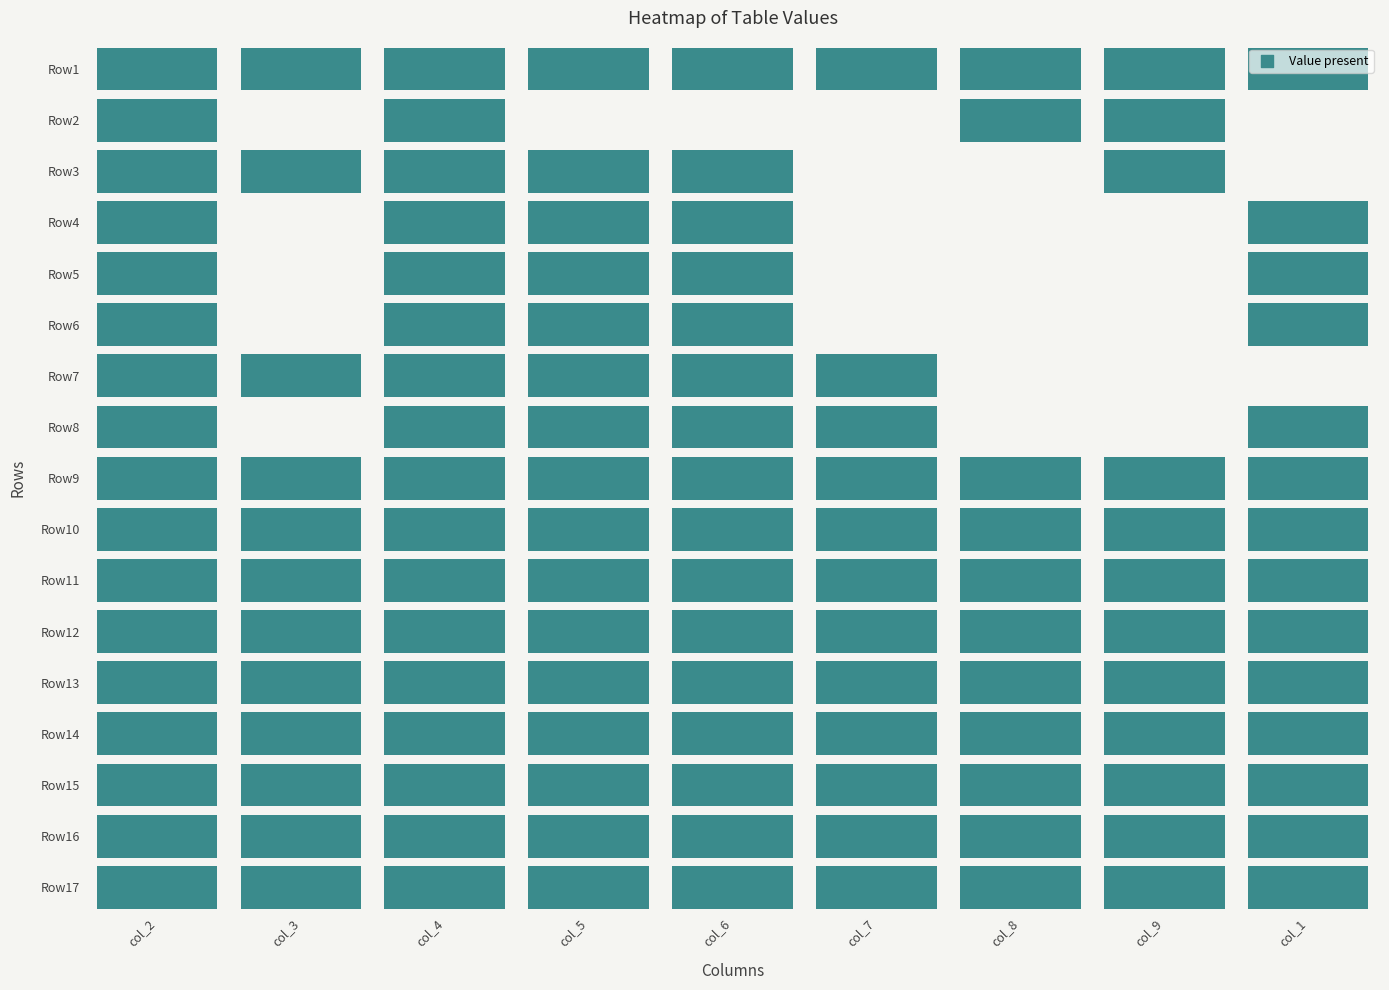

Between 3 and 2, which is larger?

2